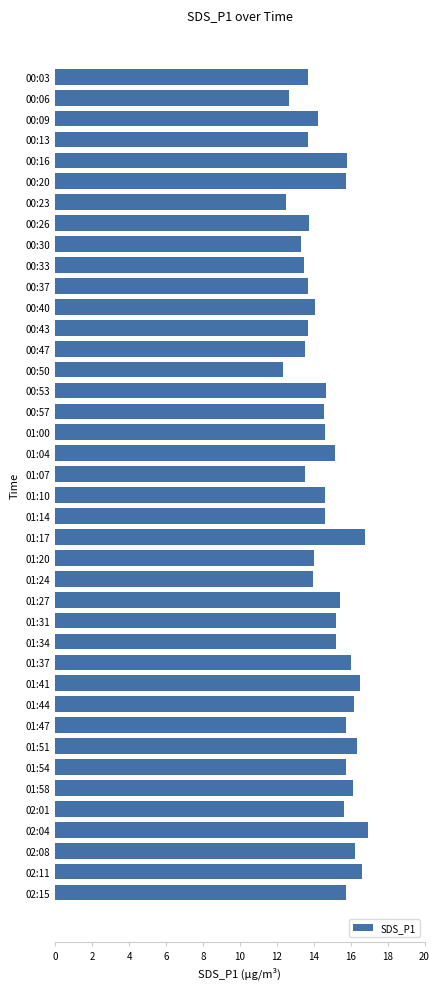

What is the minimum value shown in the chart?

12.3